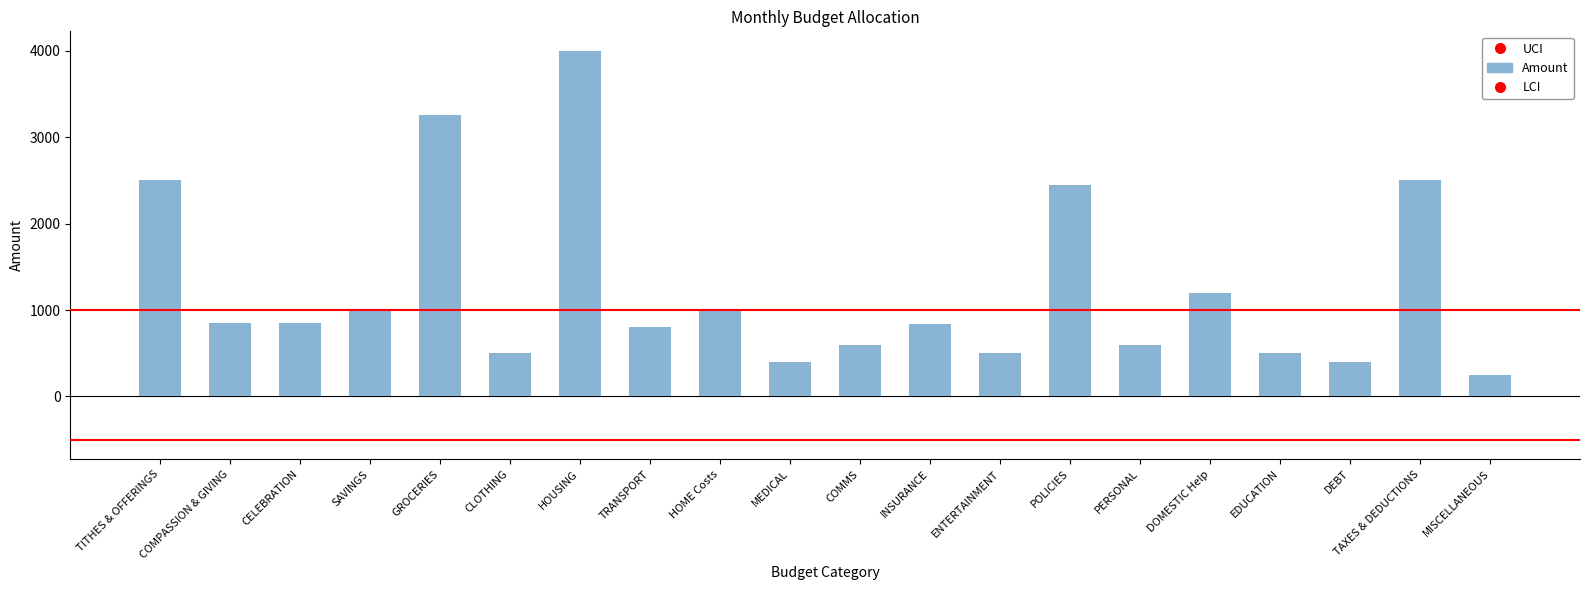

Rank the categories by value from highest to lowest.

HOUSING, GROCERIES, TITHES & OFFERINGS, TAXES & DEDUCTIONS, POLICIES, DOMESTIC Help, SAVINGS, HOME Costs, COMPASSION & GIVING, CELEBRATION, INSURANCE, TRANSPORT, COMMS, PERSONAL, CLOTHING, ENTERTAINMENT, EDUCATION, MEDICAL, DEBT, MISCELLANEOUS